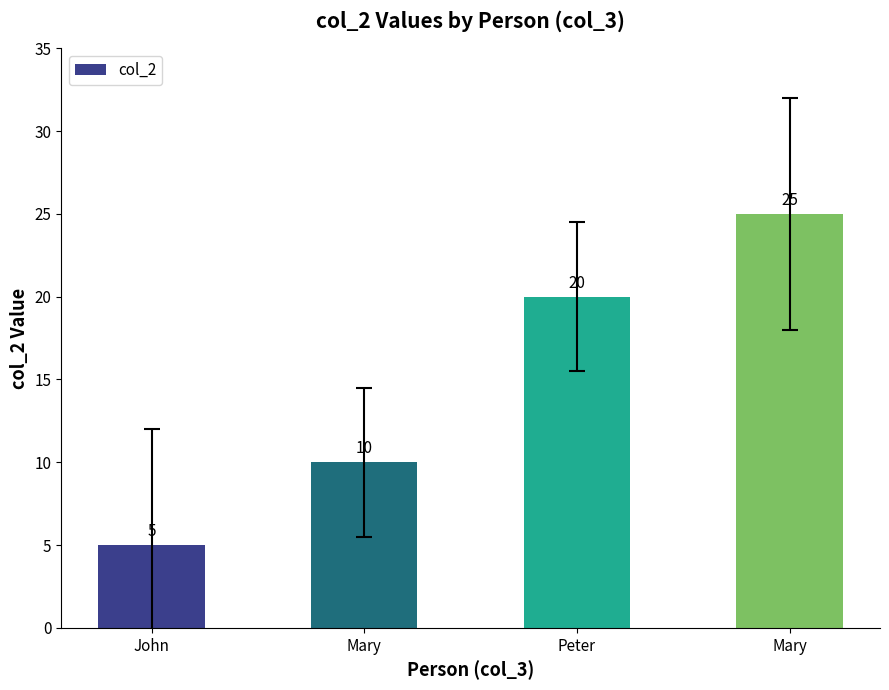

What is the label of the 4th bar from the right?

John